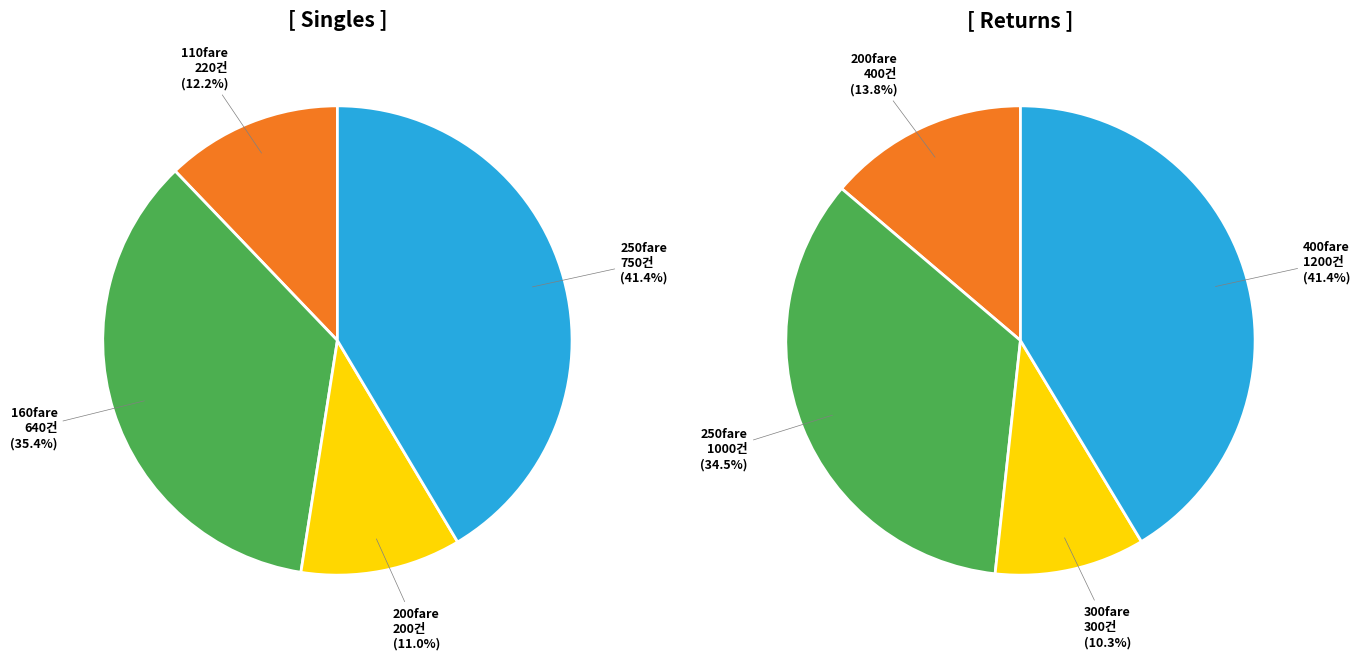

Is 30 the majority of the pie?

No